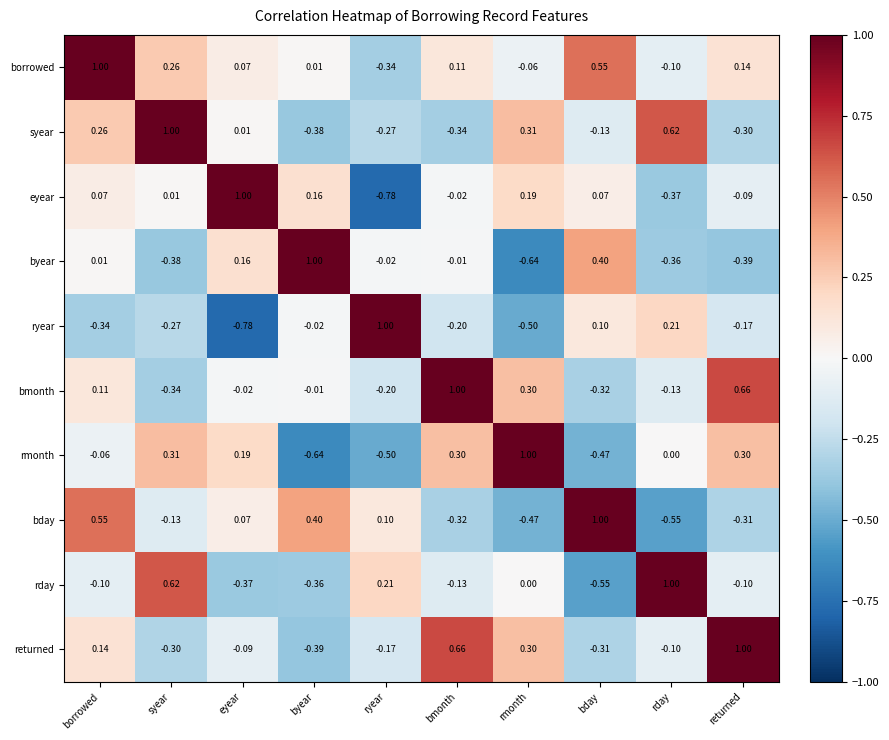

At which label does borrowed first exceed 0?

borrowed